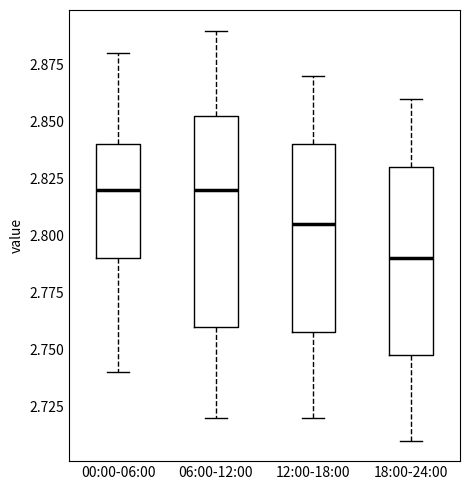

Where does the median line of the box for 18:00-24:00 sit on the y-axis? The values are not printed on the chart, so give them approximately, as read against the axis.

2.790